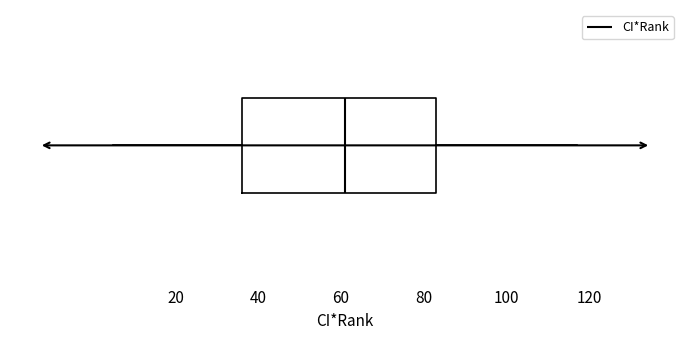

Where does the left whisker of the box end on the x-axis? The values are not printed on the chart, so give them approximately, as read against the axis.

6